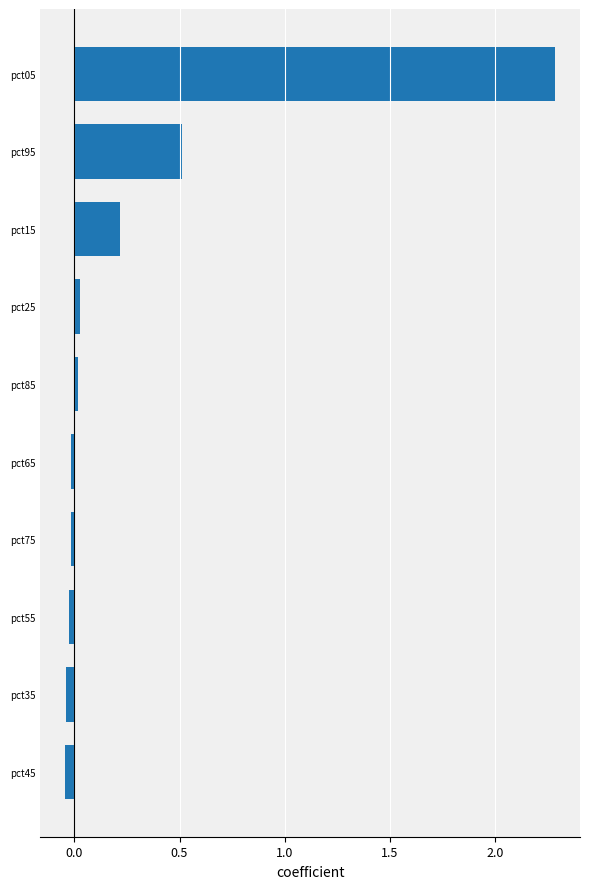

What is the difference between the maximum and second lowest values?

2.3